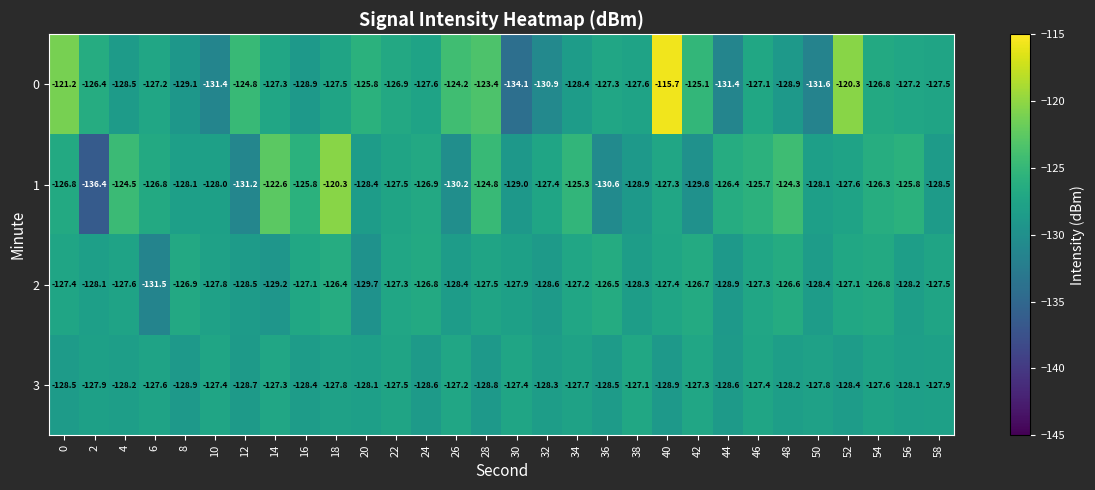

Which series has the widest spread of values?

0